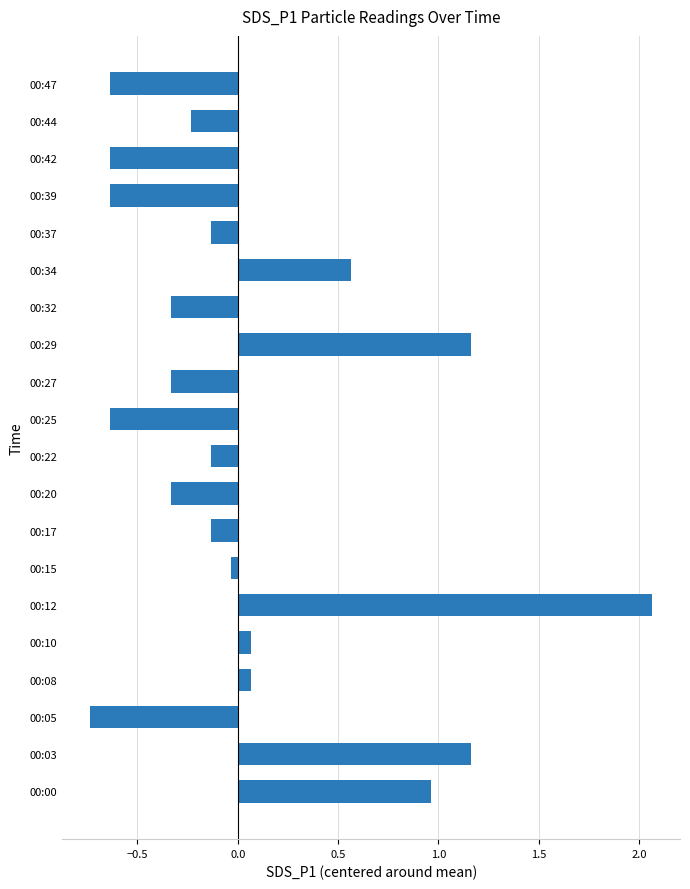

The chart shows a value of -0.1 at 00:27. True or false?

False